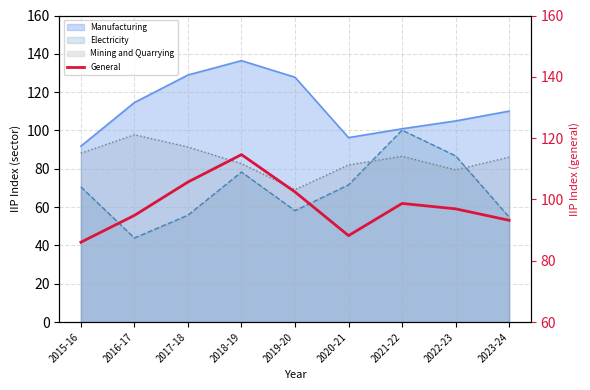

What is the label of the 4th point from the right?

2020-21